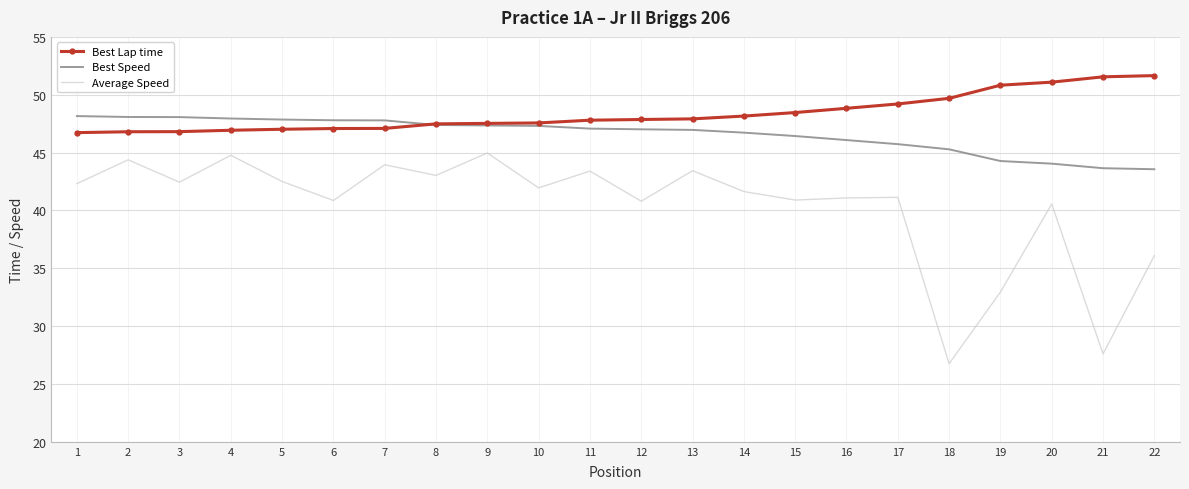

Is the value of Average Speed at 3 greater than the value of Best Lap time at 10?

No